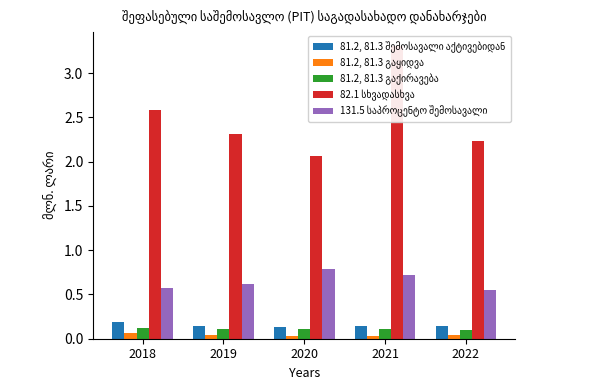

True or false: 81.2, 81.3 შემოსავალი აქტივებიდან has a value of 0.2 at 2018.

True